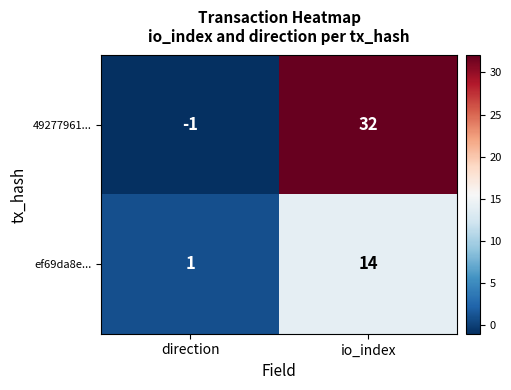

Which series has the largest total across all categories?

49277961...